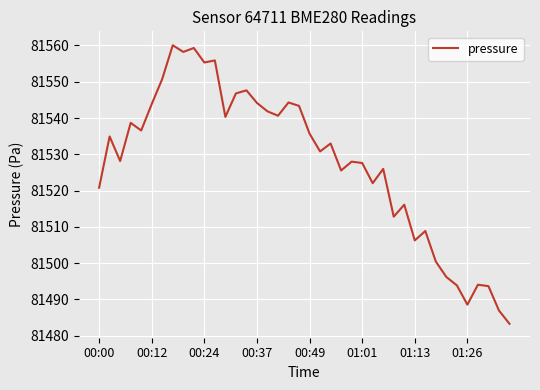

What is the difference between the maximum and minimum values?

76.8